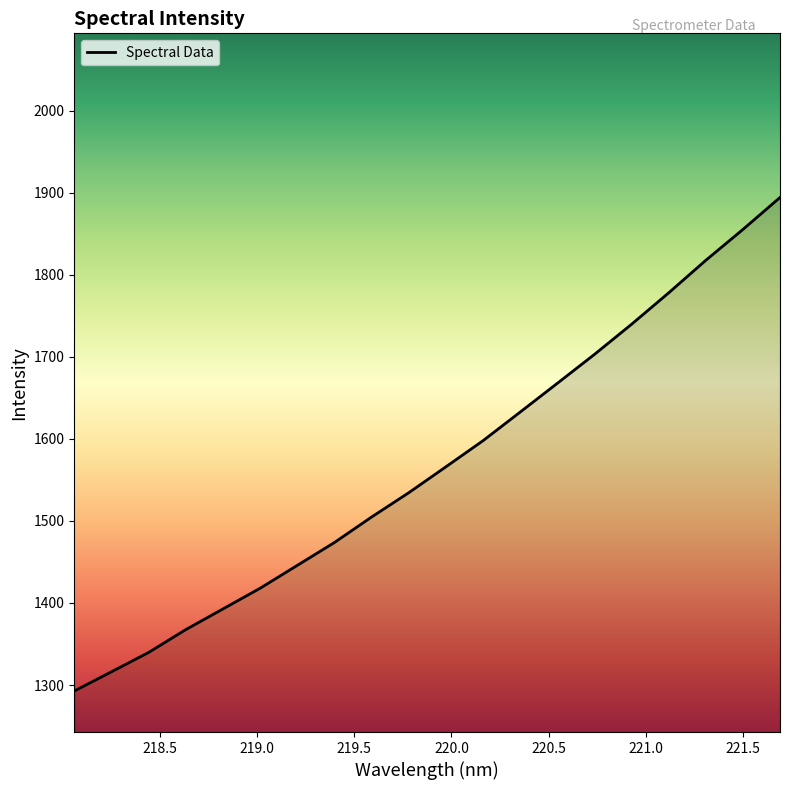

What is the difference between the maximum and minimum values?

601.3